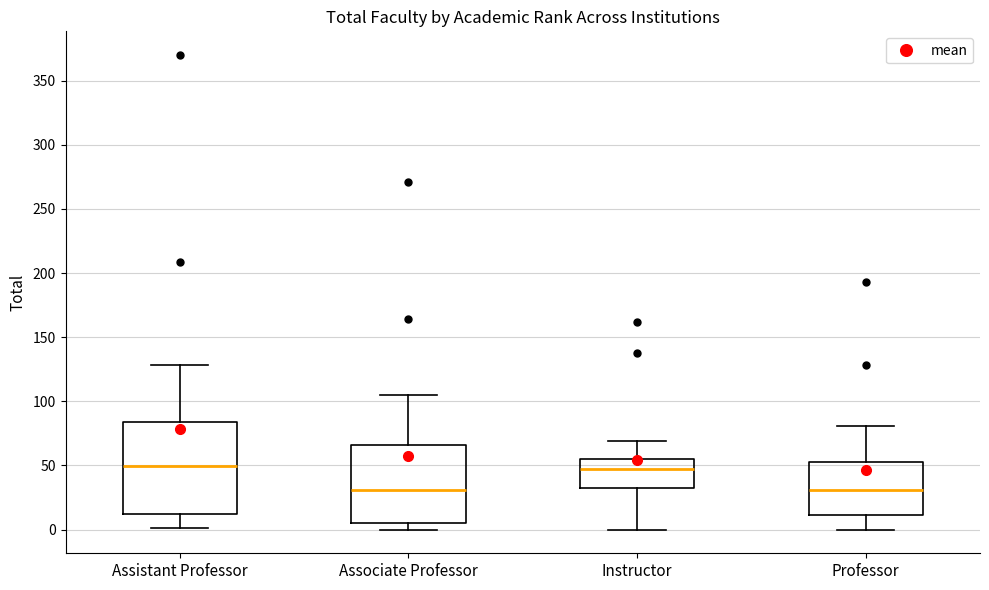

Where does the upper whisker of the box for Assistant Professor end on the y-axis? The values are not printed on the chart, so give them approximately, as read against the axis.

130